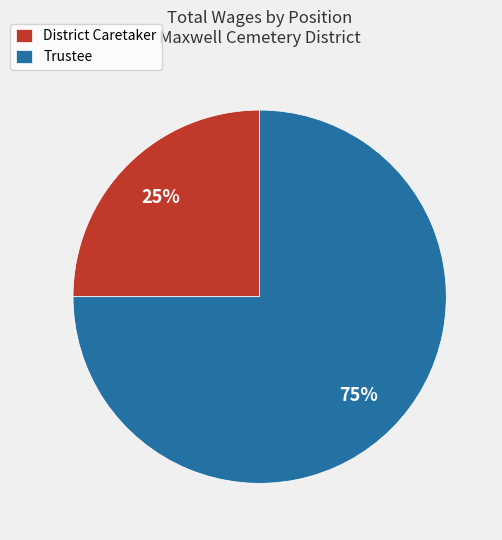

To the nearest percent, what is the combined percentage of District Caretaker and Trustee?

100%